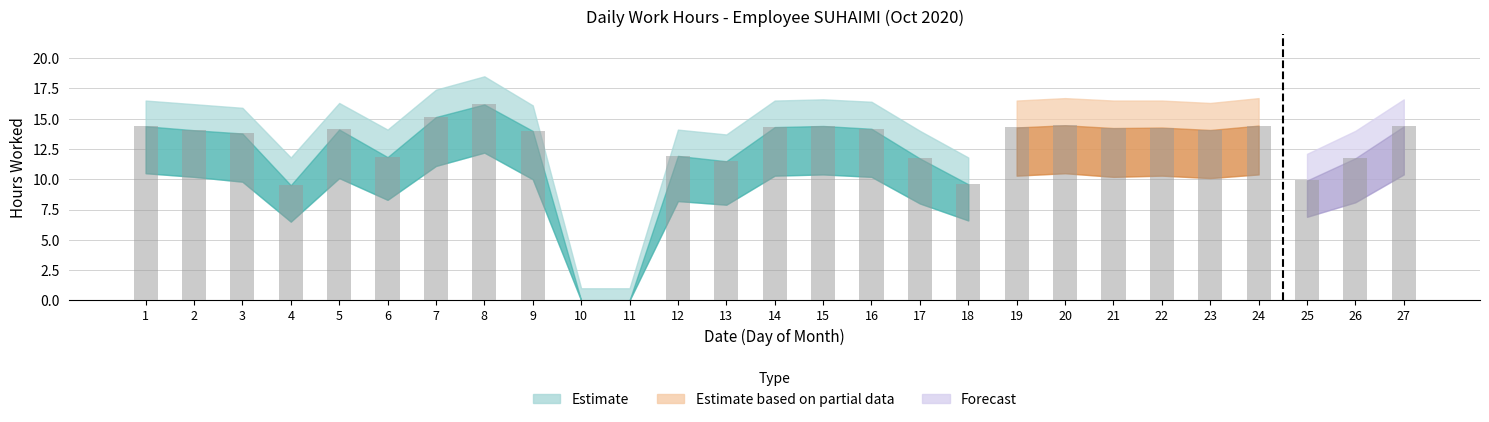

Read the value at 17.

11.7